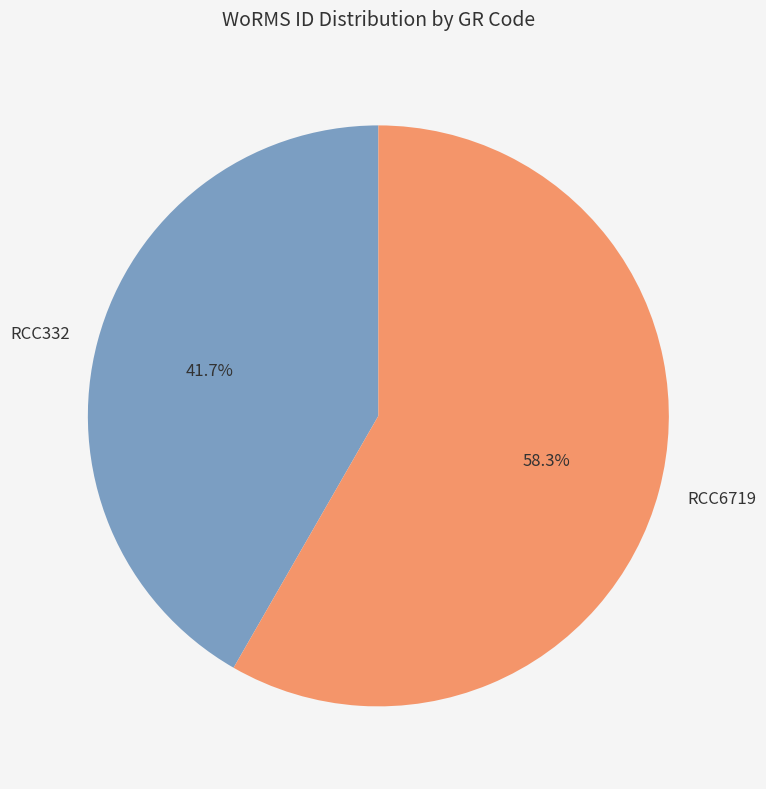

Does any single category account for the majority?

Yes